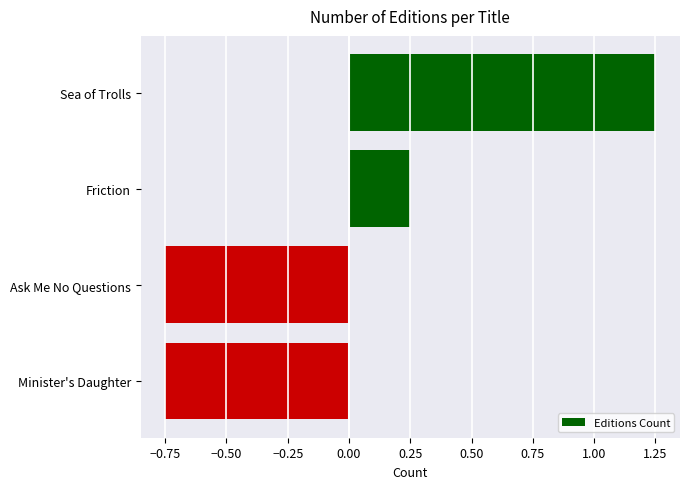

True or false: the data shows -1.3 at Ask Me No Questions.

False